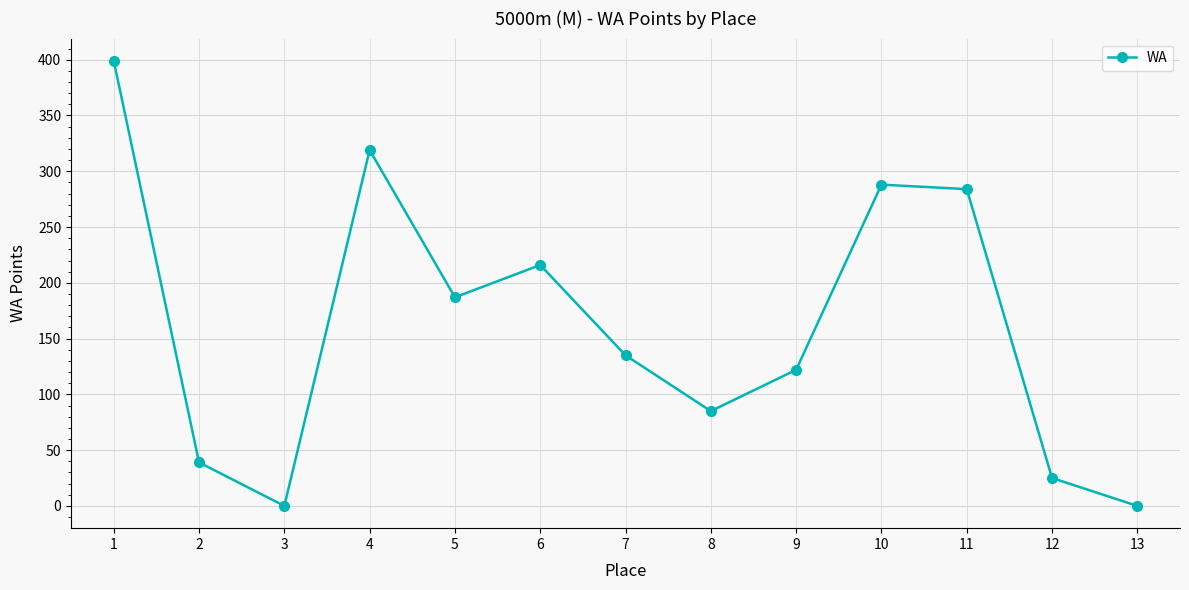

What is the sum of all values?

2099